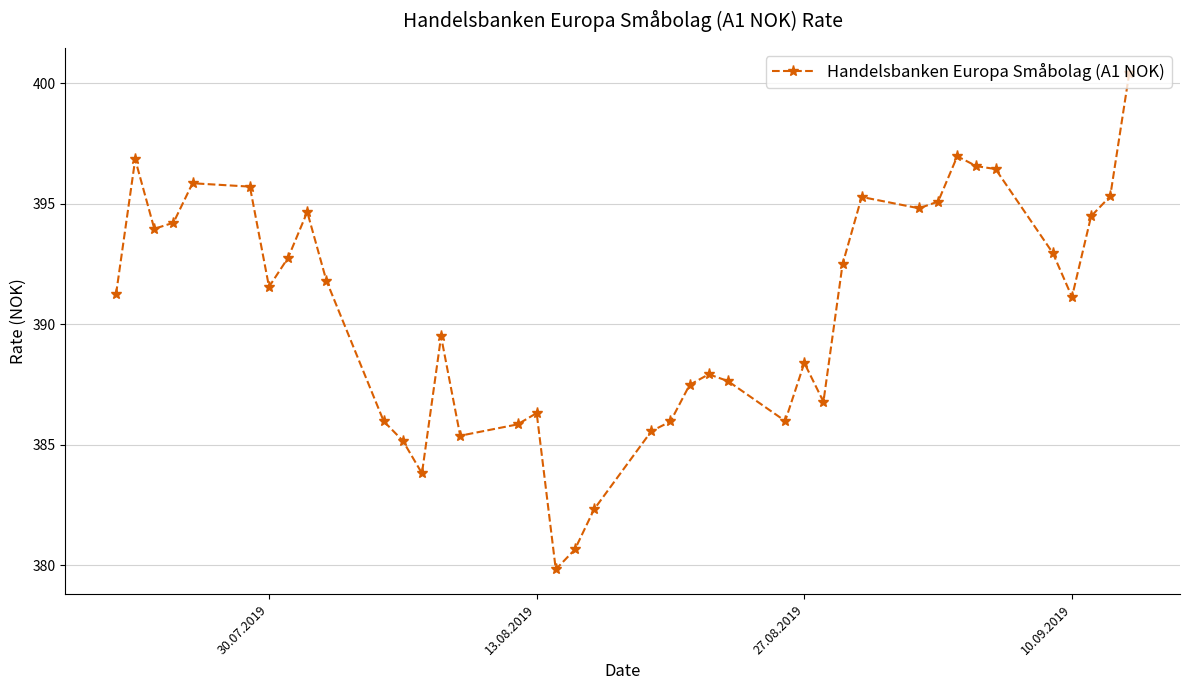

What is the greatest value displayed?

400.4